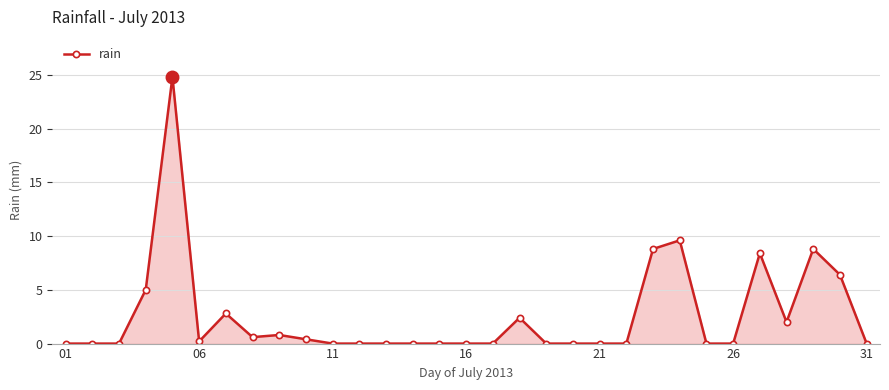

What is the difference between the maximum and second lowest values?

24.8